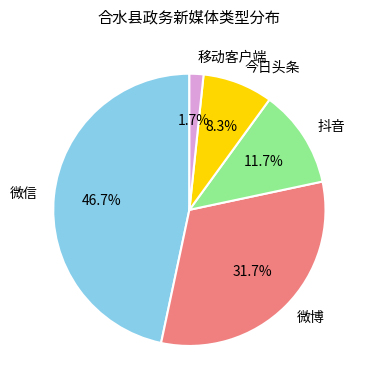

To the nearest percent, what is the difference between the largest and smallest slice percentages?

45%